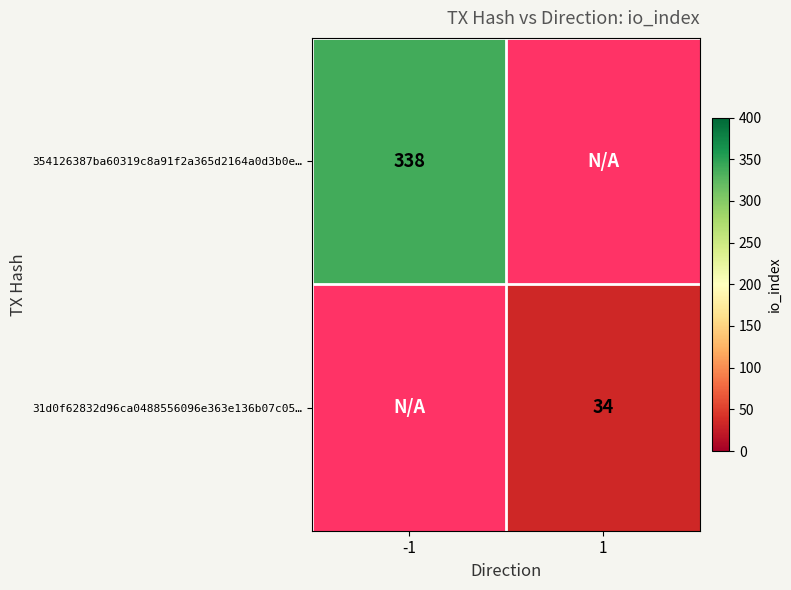

How many series are shown in this chart?

2